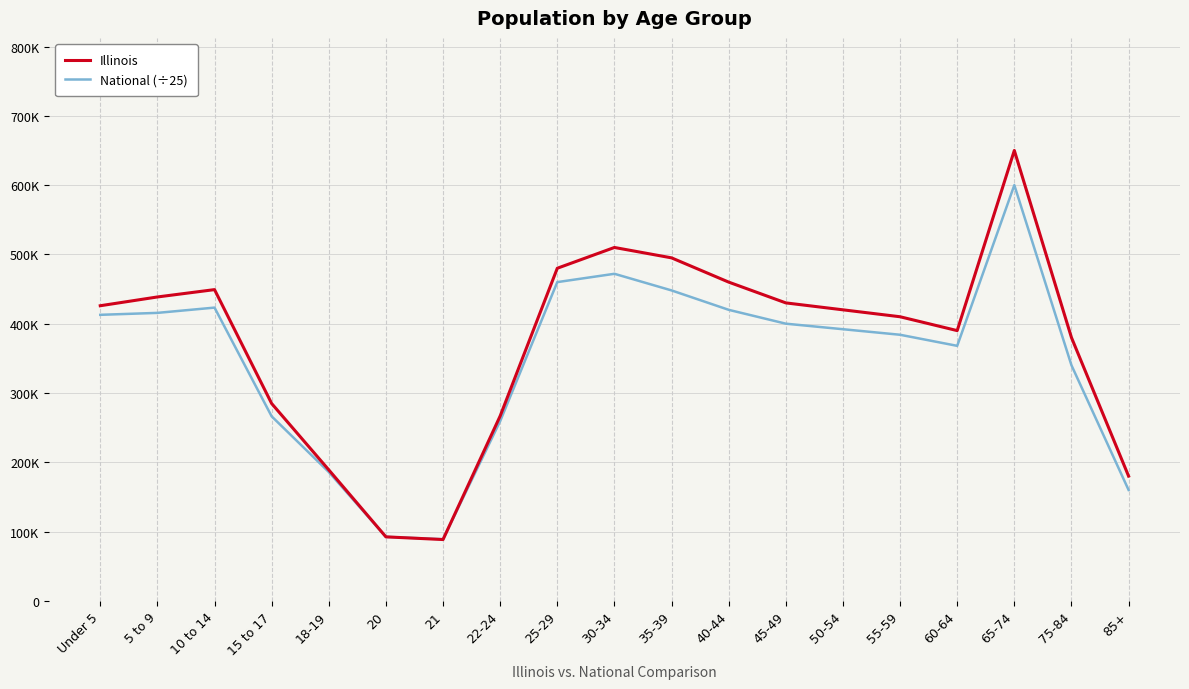

What is the total value across all series at 45-49?

830000.0